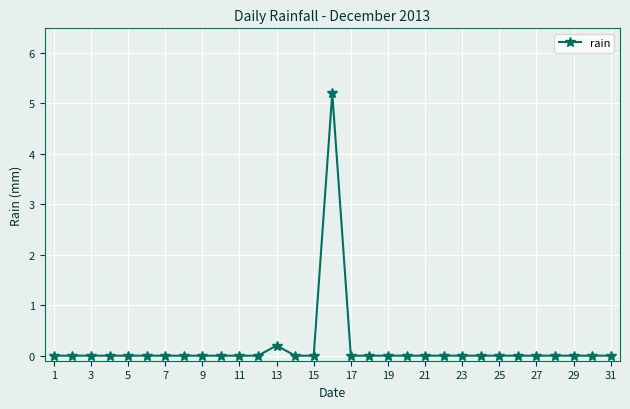

What is the sum of all values?

5.4